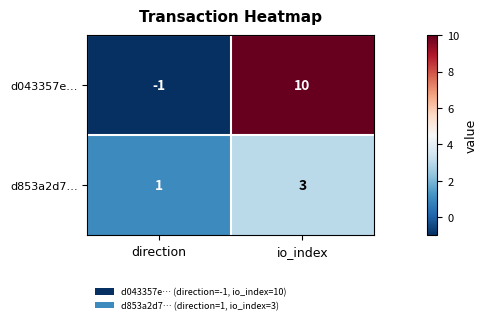

Reading right to left, extract all data points from this chart.

d043357e…: io_index=10	direction=-1
d853a2d7…: io_index=3	direction=1